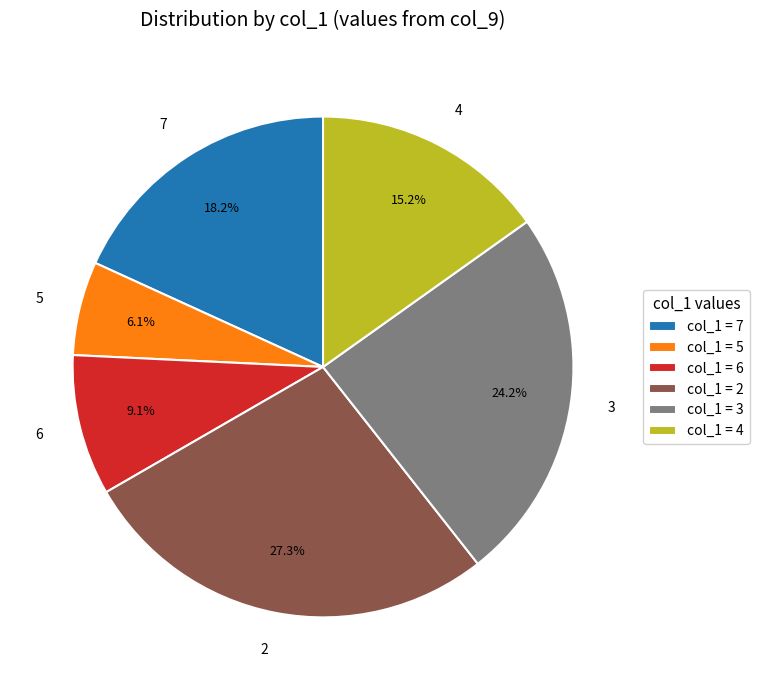

Is it true that 5 is 1% of the pie?

False